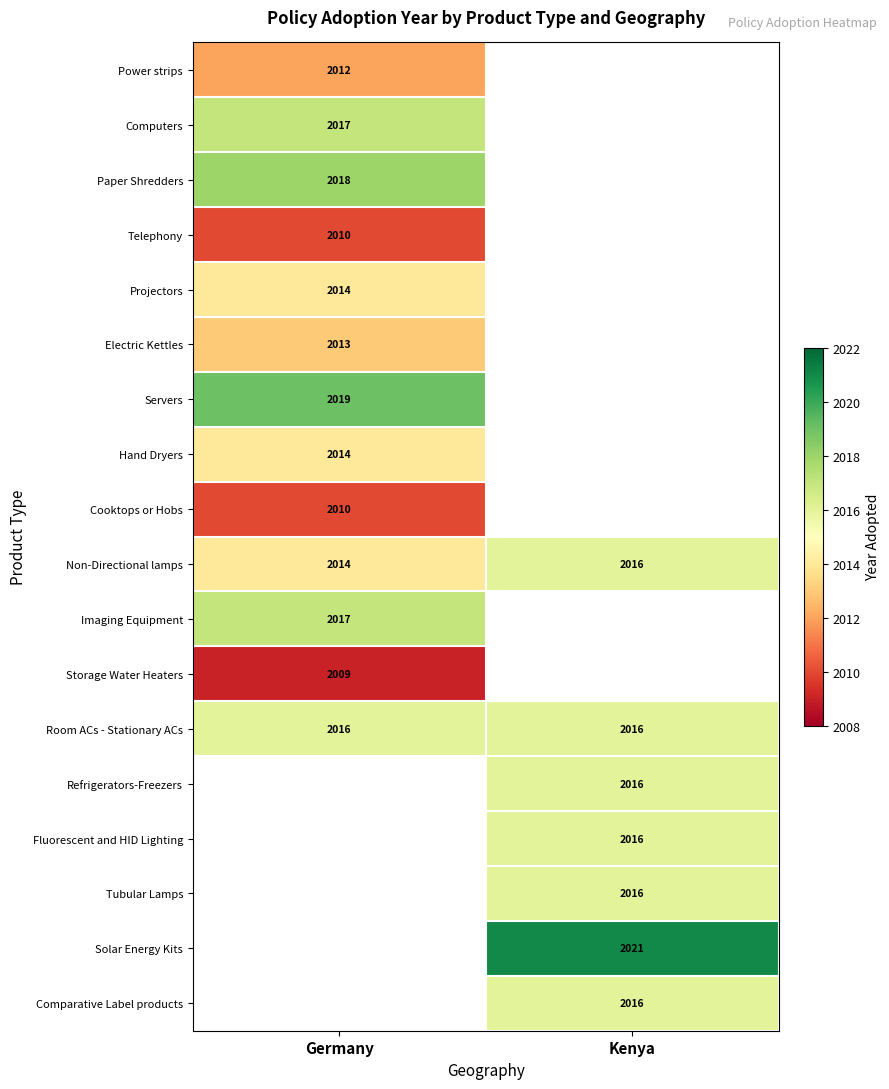

The Room ACs - Stationary ACs series shows 1372 at Germany. True or false?

False